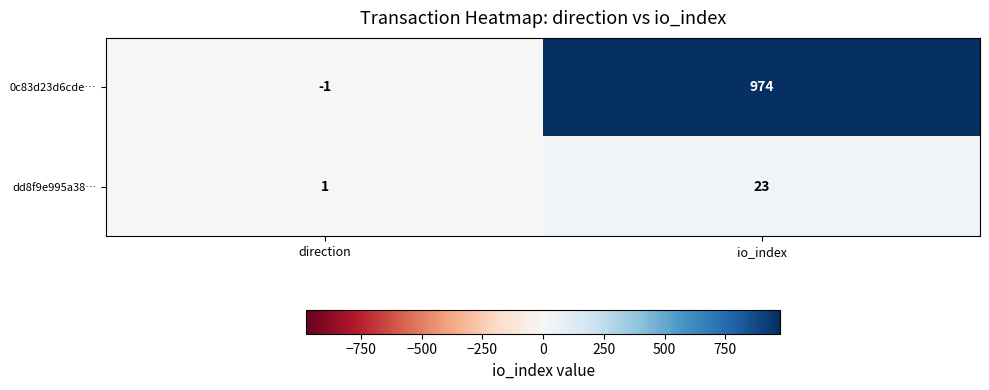

At io_index, list the series in order from largest to smallest.

0c83d23d6cde…, dd8f9e995a38…